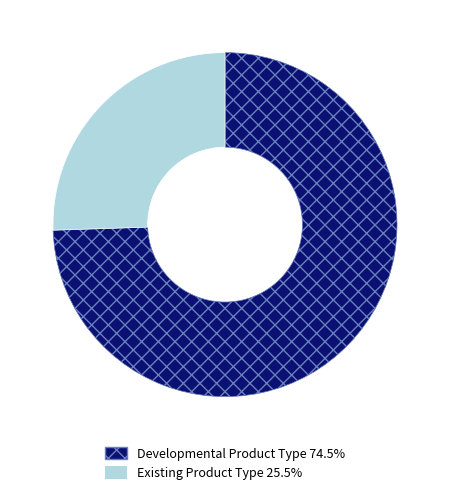

Is the sum of Developmental Product Type 74.5% and Existing Product Type 25.5% greater than half?

Yes